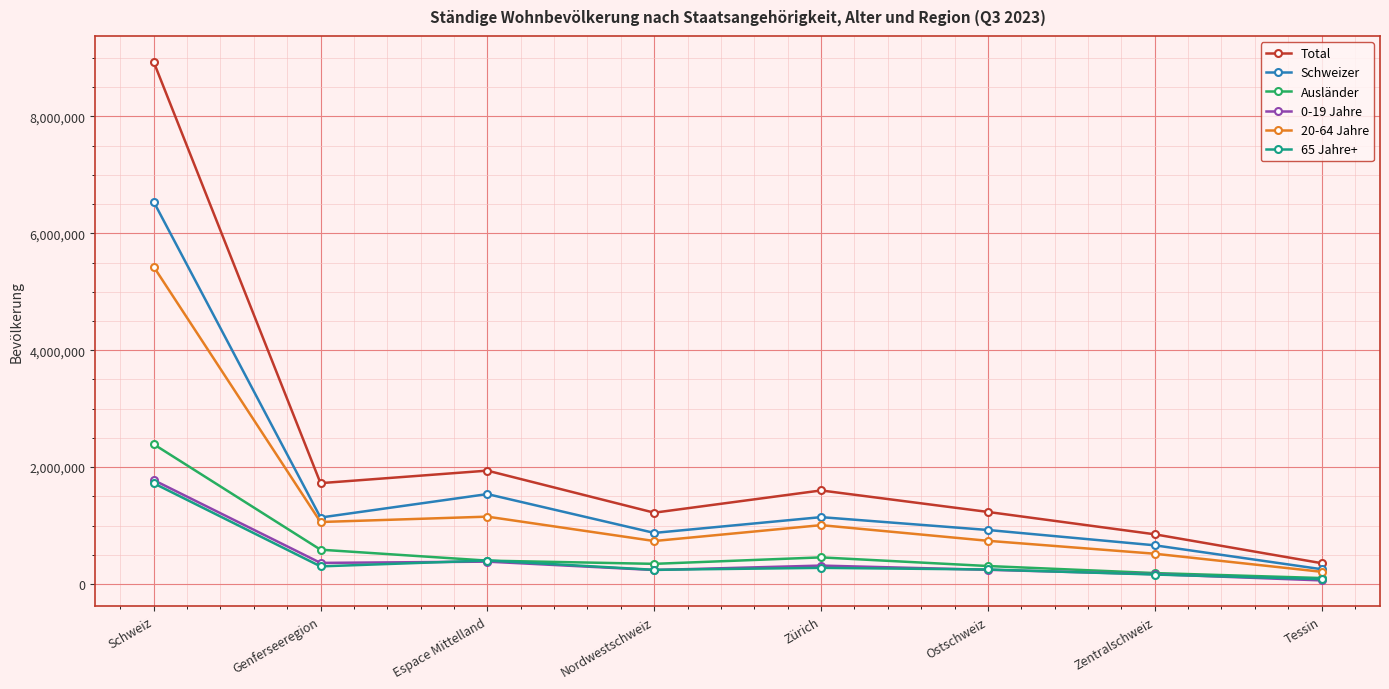

Which series has the largest total across all categories?

Total